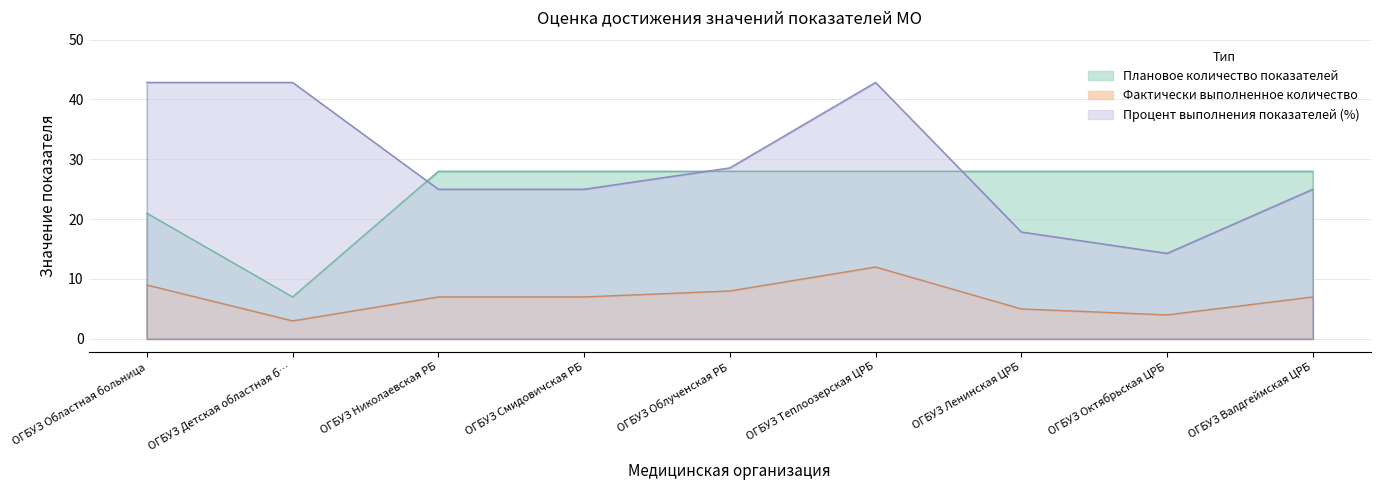

Which series has the largest range (max minus min)?

Процент выполнения показателей